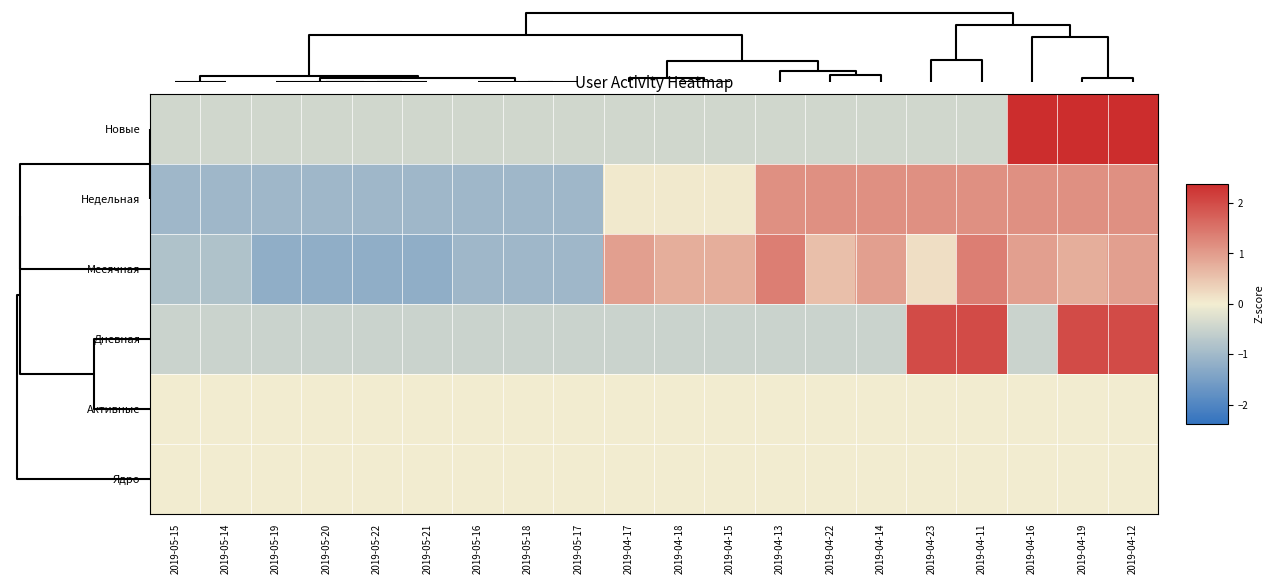

Which series changed the most between 2019-05-17 and 2019-04-13?

Месячная